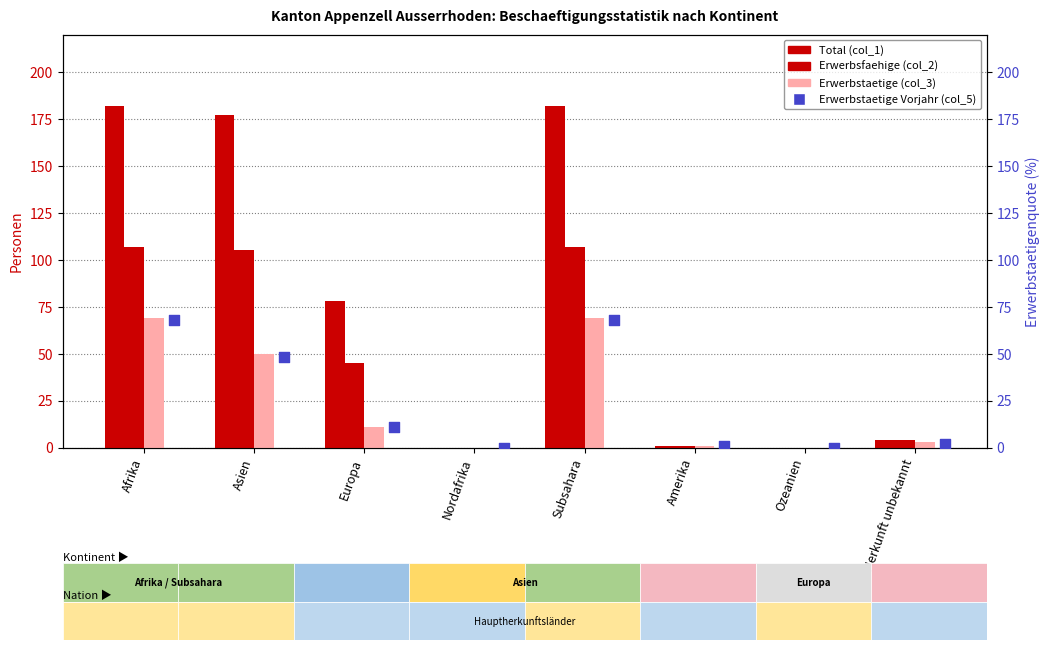

What is the total value across all series at Amerika?

4